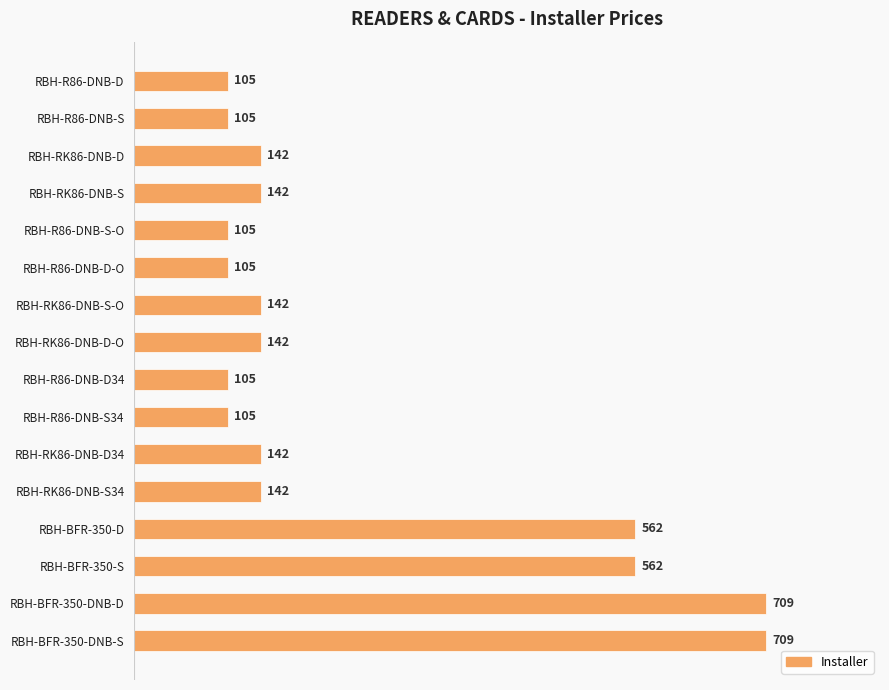

Read the value at RBH-RK86-DNB-D34, to the nearest 10.

140